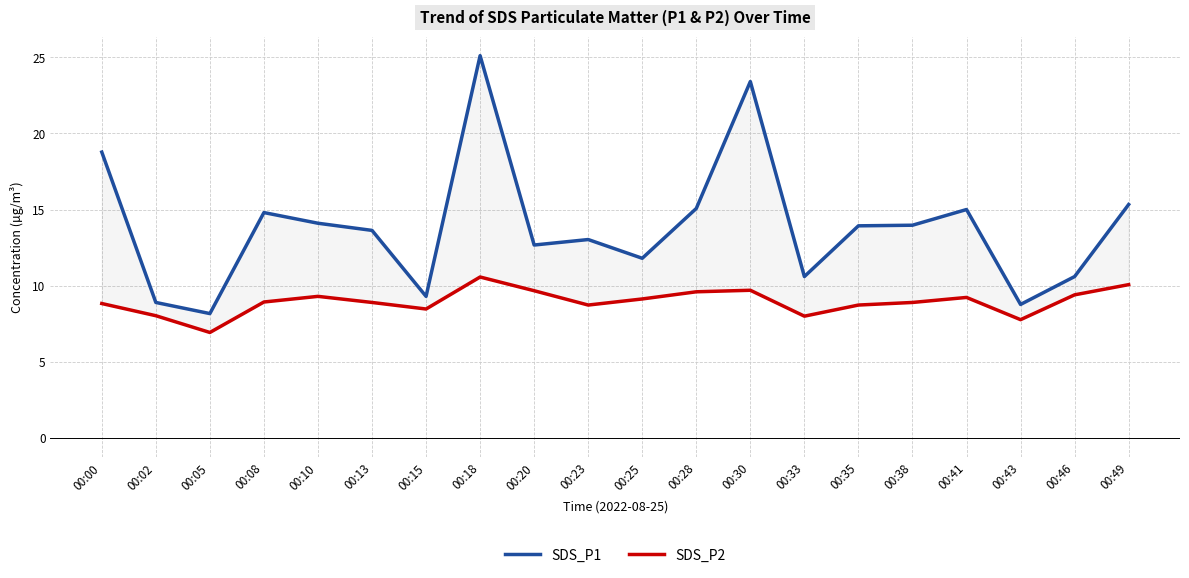

Reading right to left, what are all the values shown in this chart?

SDS_P1: 15.3	10.6	8.8	15.0	14.0	13.9	10.6	23.4	15.1	11.8	13.0	12.7	25.1	9.3	13.6	14.1	14.8	8.2	8.9	18.8
SDS_P2: 10.1	9.4	7.8	9.2	8.9	8.7	8.0	9.7	9.6	9.1	8.7	9.7	10.6	8.5	8.9	9.3	8.9	6.9	8.0	8.8